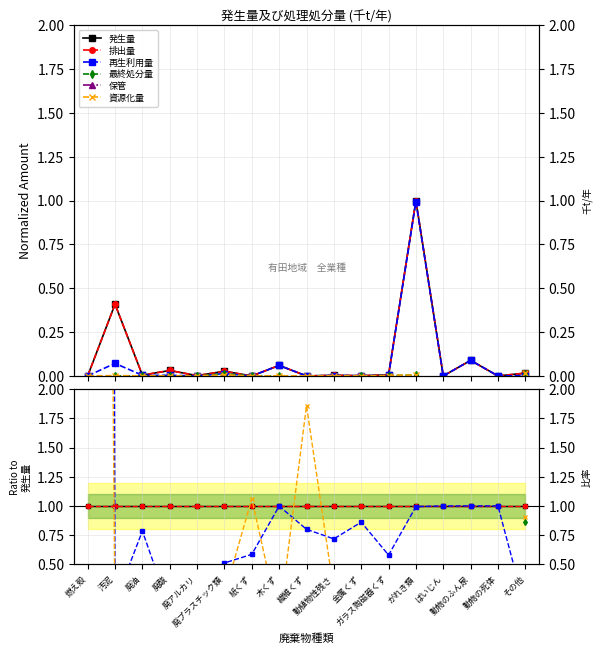

Where is 資源化量 nearest to the value 14?

繊維くず